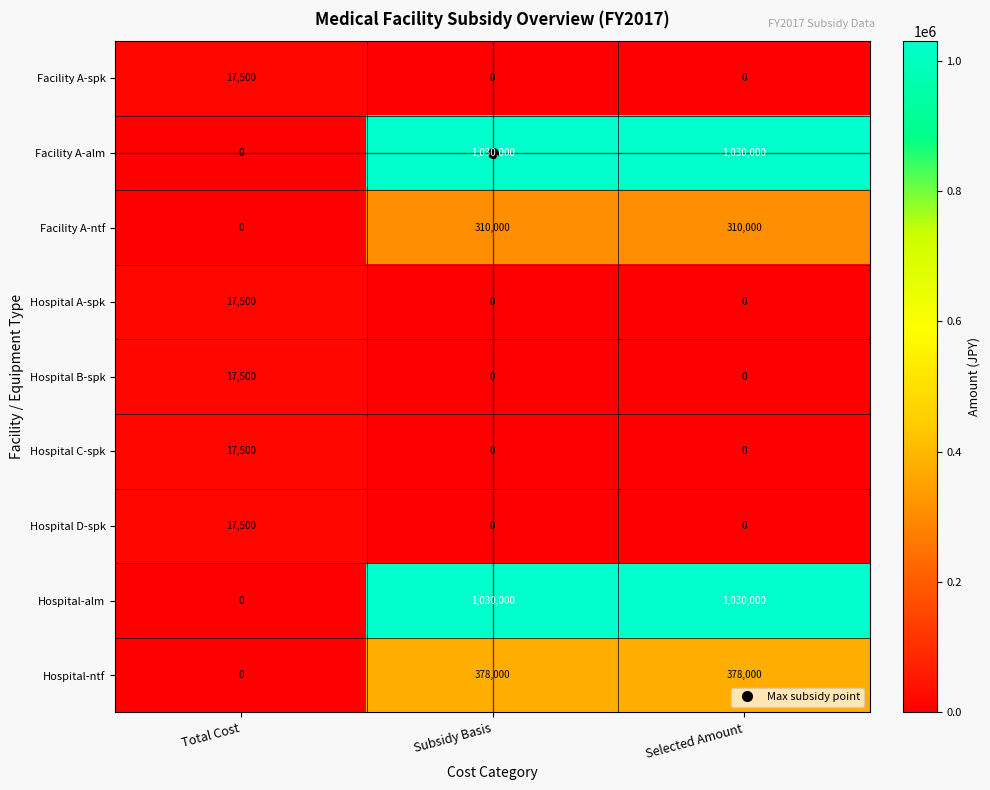

What is the sum of all Facility A-ntf values?

620000